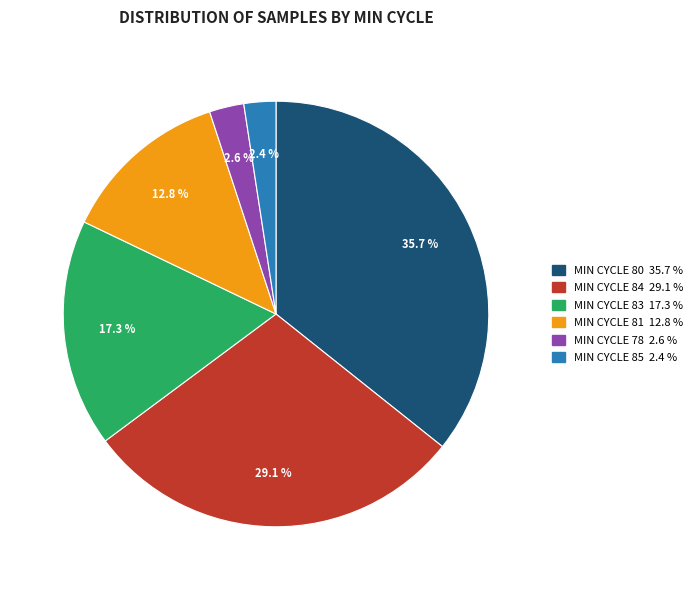

Does any single category account for the majority?

No